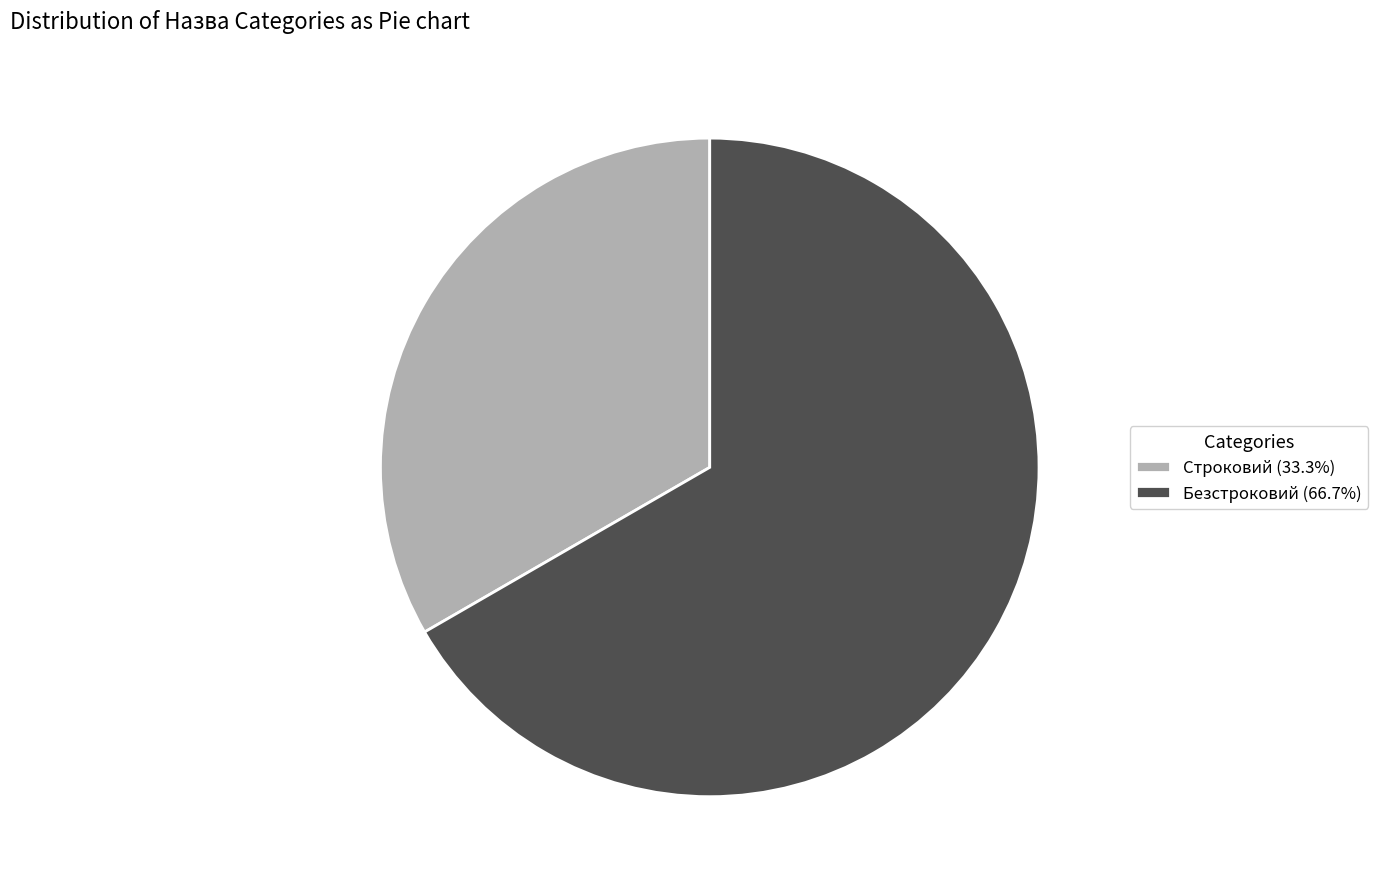

Is there any slice that represents more than half of the pie?

Yes